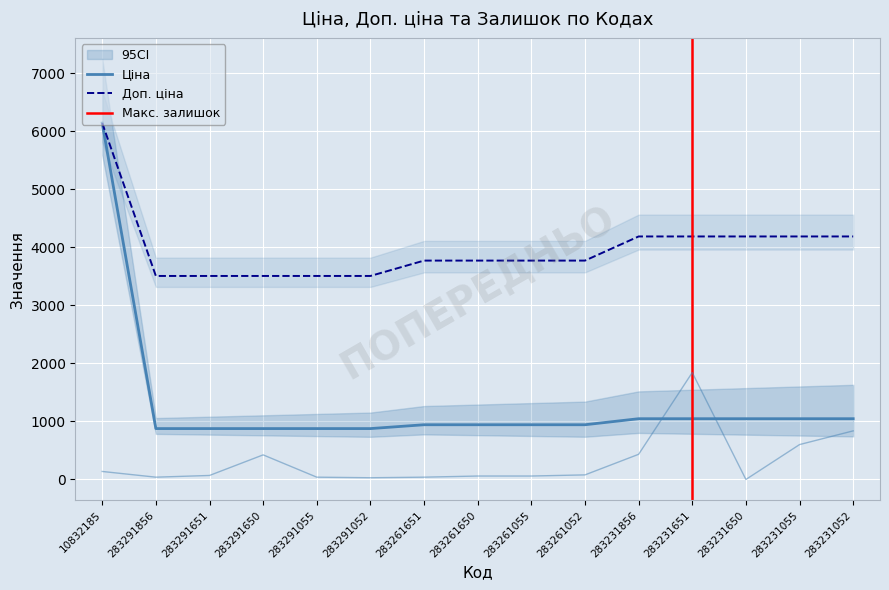

At 283231052, list the series in order from smallest to largest.

Залишок, Ціна, Доп. ціна